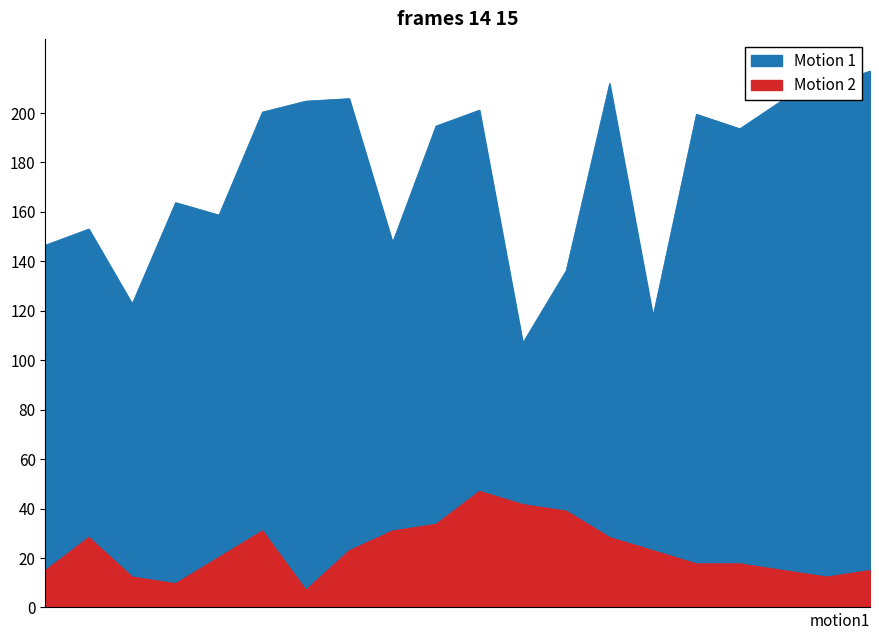

True or false: pressure and temperature cross at least once.

False